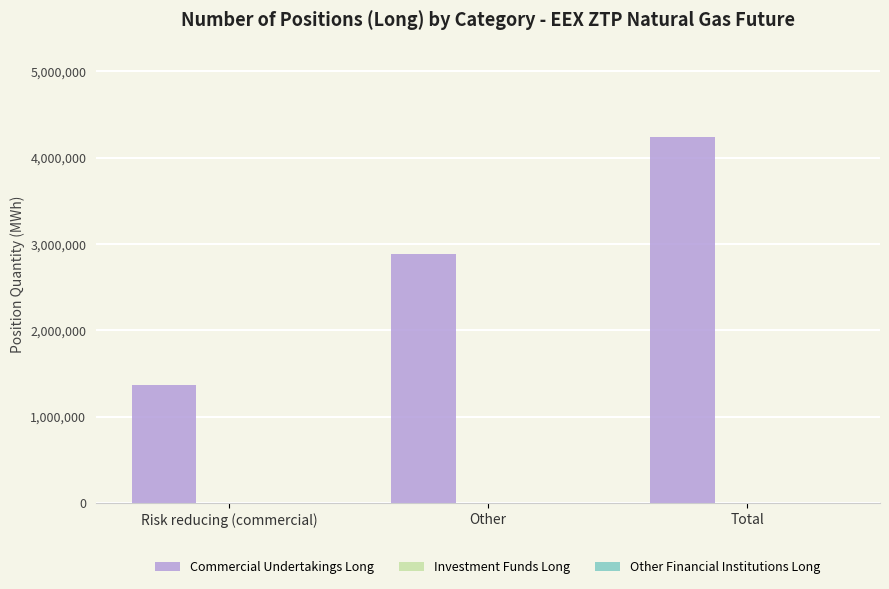

The value at Total is 1602798. True or false?

False